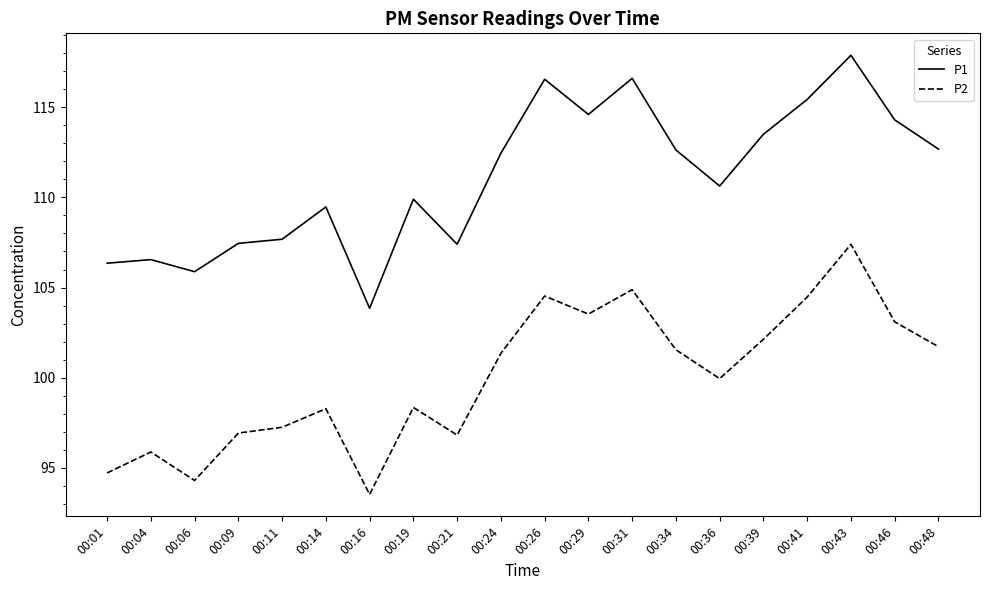

True or false: P1 and P2 cross at least once.

False